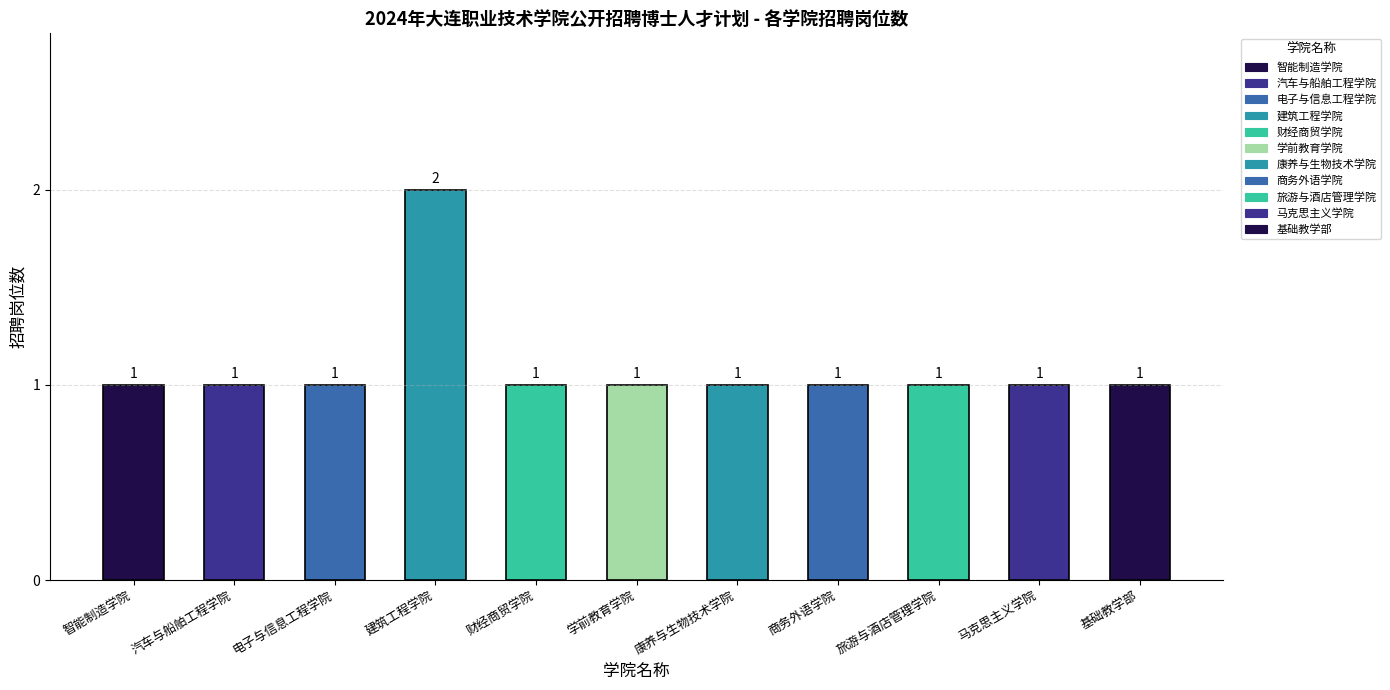

What position from the right is 旅游与酒店管理学院?

3